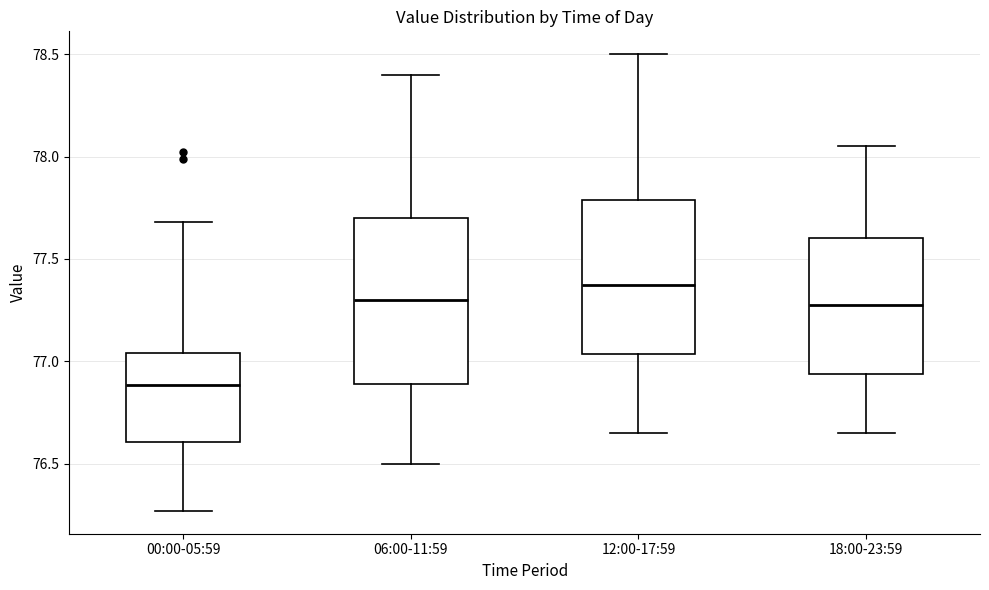

Reading left to right, read every box against the y-axis: the position of its median line, the range the box covers, and the ends of its whiskers. The values are not printed on the chart, so give them approximately, as read against the axis.

00:00-05:59: median 76.90, box 76.60 to 77.05, whiskers 76.25 to 77.70
06:00-11:59: median 77.30, box 76.90 to 77.70, whiskers 76.50 to 78.40
12:00-17:59: median 77.40, box 77.05 to 77.80, whiskers 76.65 to 78.50
18:00-23:59: median 77.30, box 76.95 to 77.60, whiskers 76.65 to 78.05